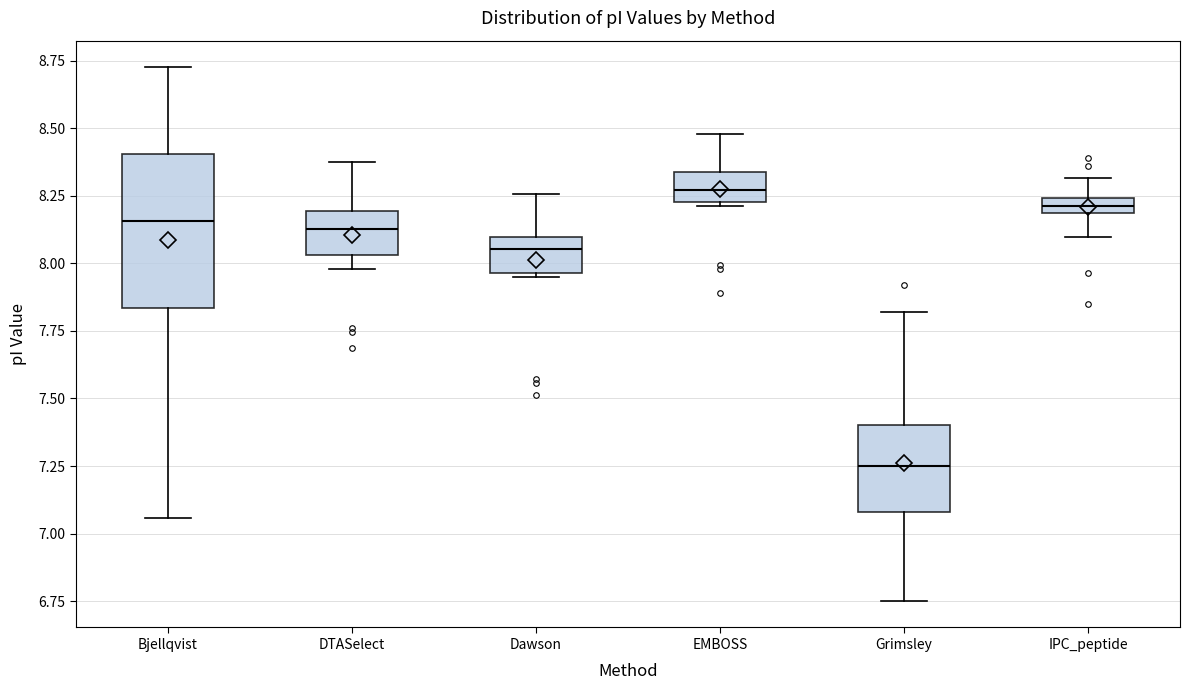

Where is the upper edge of the box for DTASelect on the y-axis? The values are not printed on the chart, so give them approximately, as read against the axis.

8.20